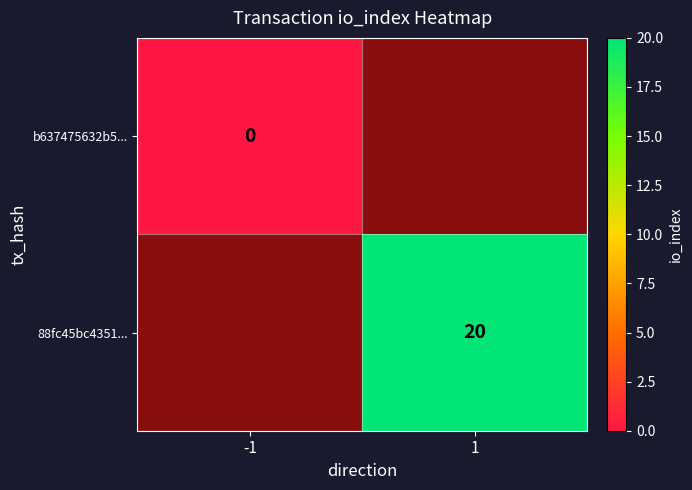

Is the value of 88fc45bc4351... at 1 greater than the value of b637475632b5... at -1?

Yes